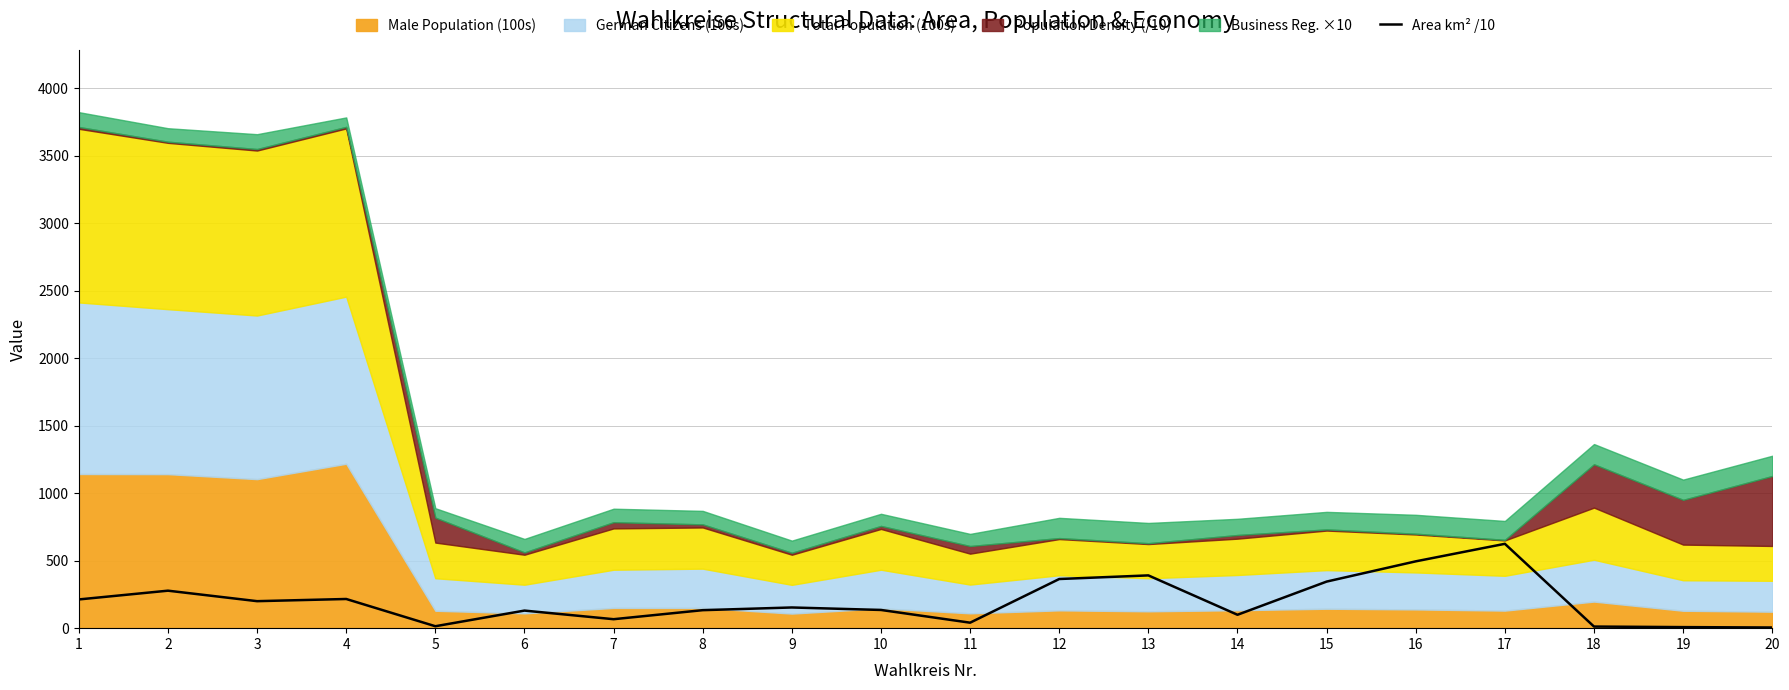

Is it true that the value at 8 is 195.0?

False